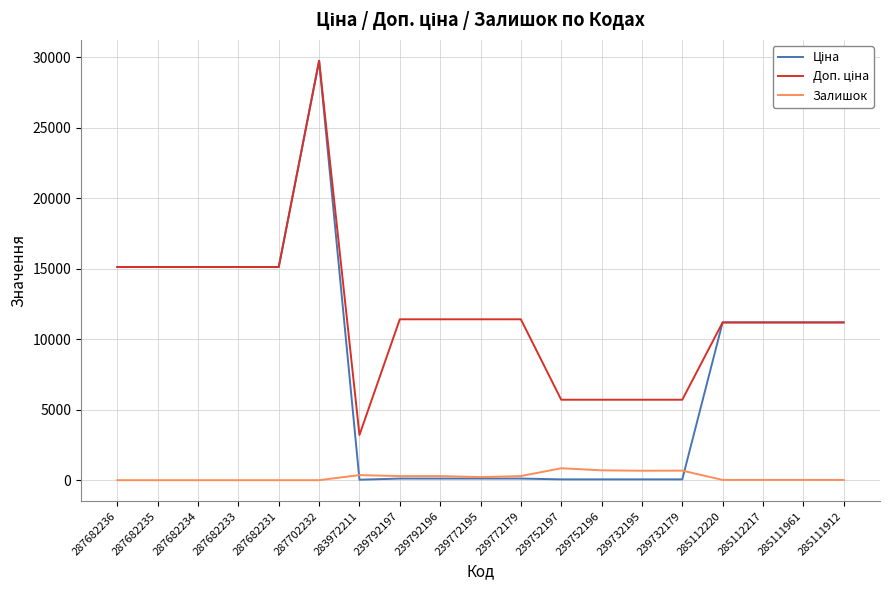

What is the maximum value for Залишок?

845.0